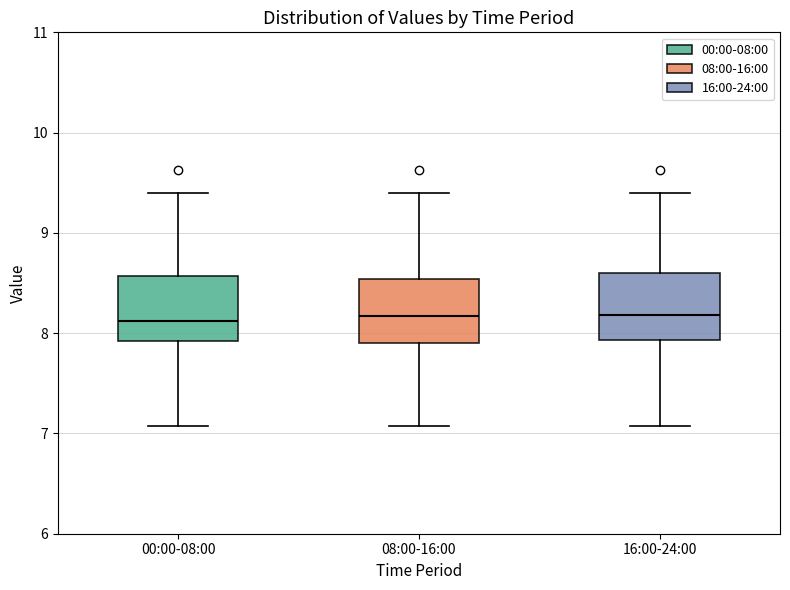

Reading left to right, read every box against the y-axis: the position of its median line, the range the box covers, and the ends of its whiskers. The values are not printed on the chart, so give them approximately, as read against the axis.

00:00-08:00: median 8.1, box 7.9 to 8.6, whiskers 7.1 to 9.4
08:00-16:00: median 8.2, box 7.9 to 8.5, whiskers 7.1 to 9.4
16:00-24:00: median 8.2, box 7.9 to 8.6, whiskers 7.1 to 9.4